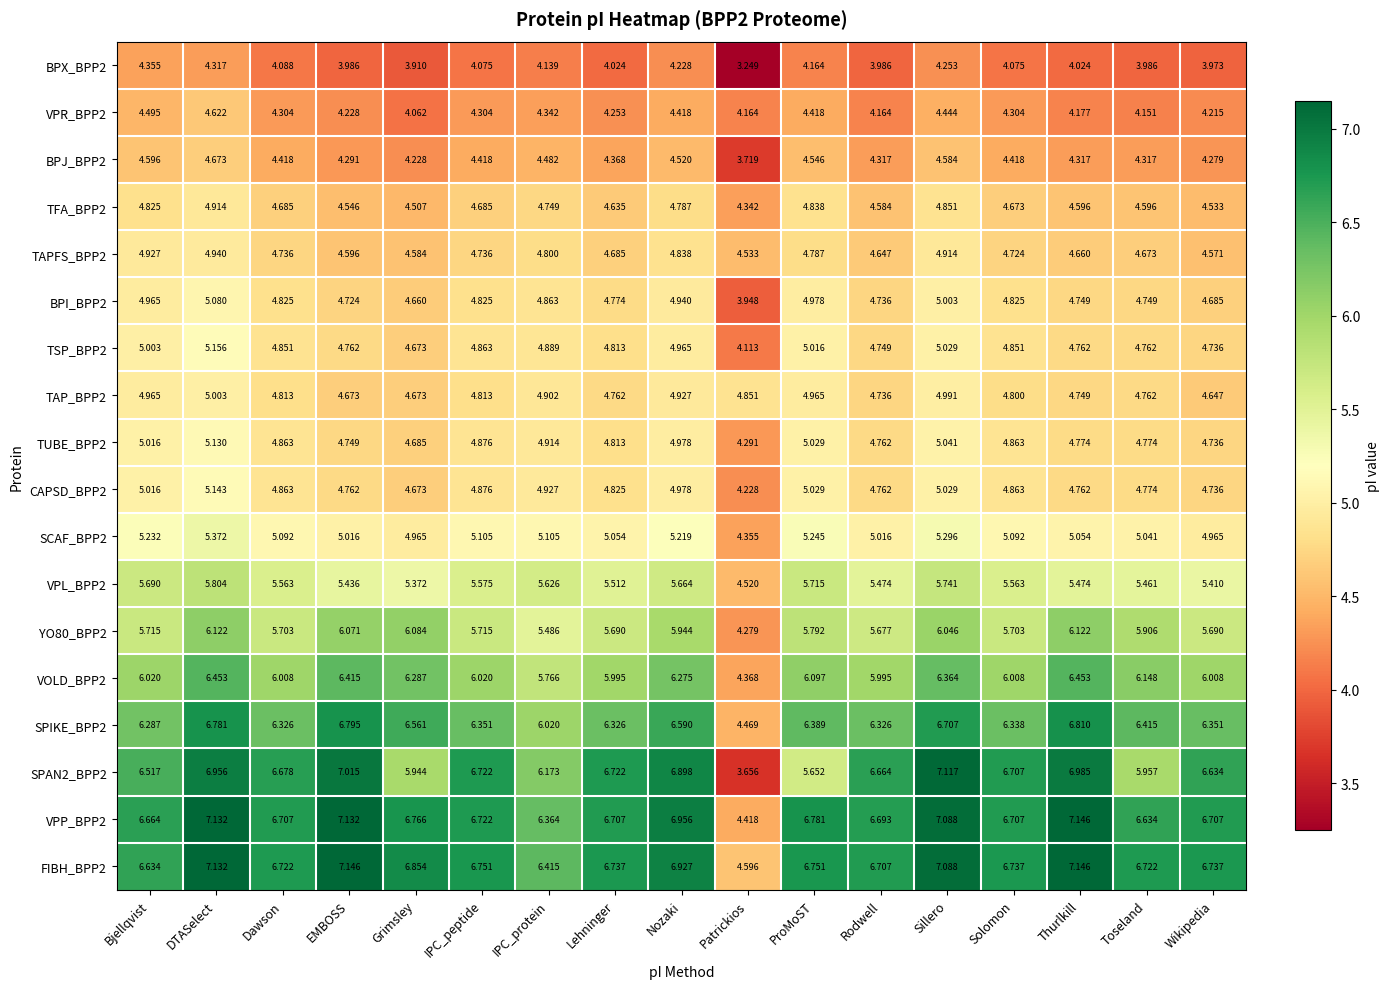

At which label does VPP_BPP2 reach its minimum?

Patrickios